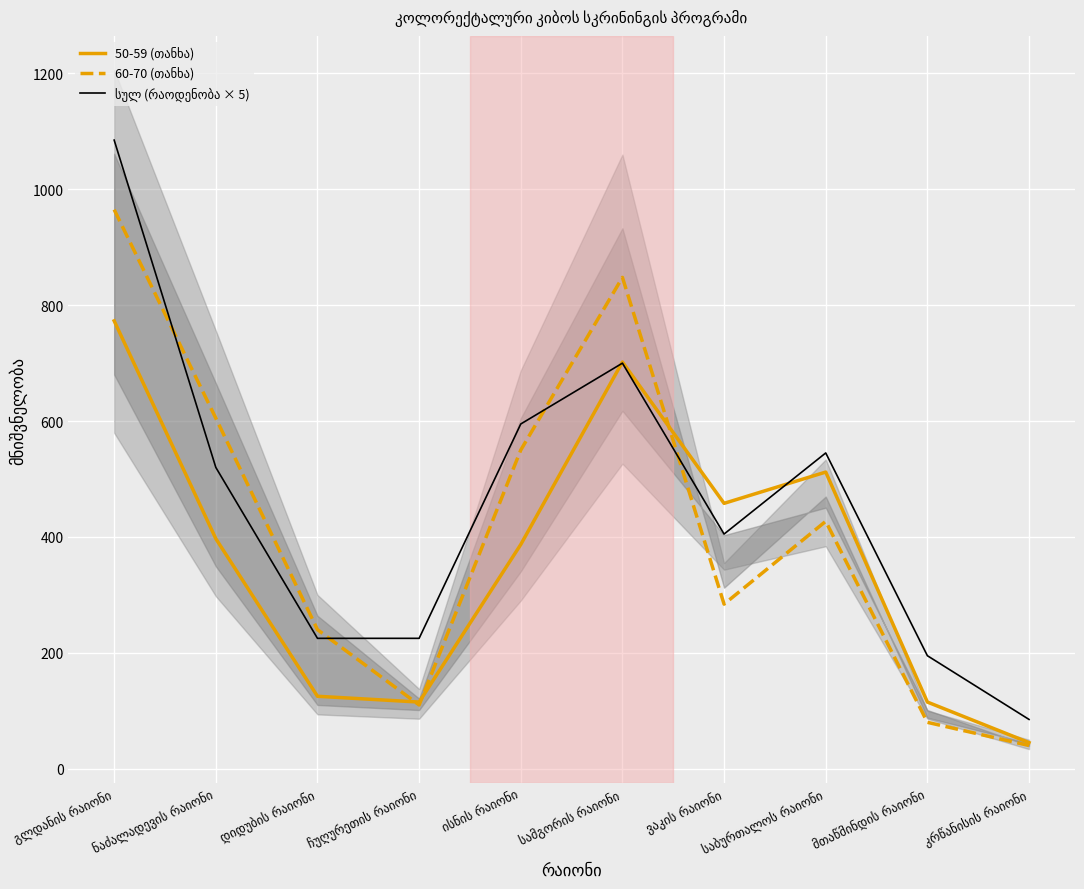

What is the total value across all series at ვაკის რაიონი?

1147